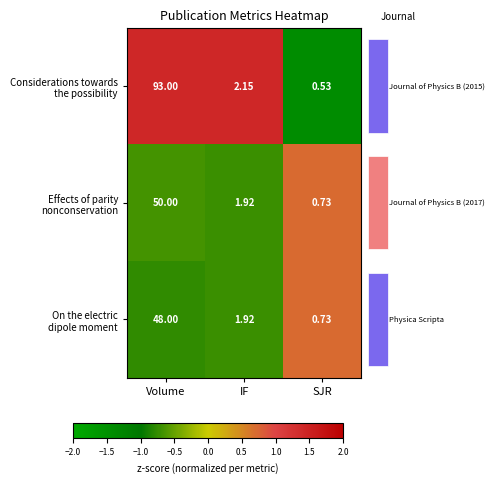

The value of On the electric dipole moment at SJR is 0.7. True or false?

True